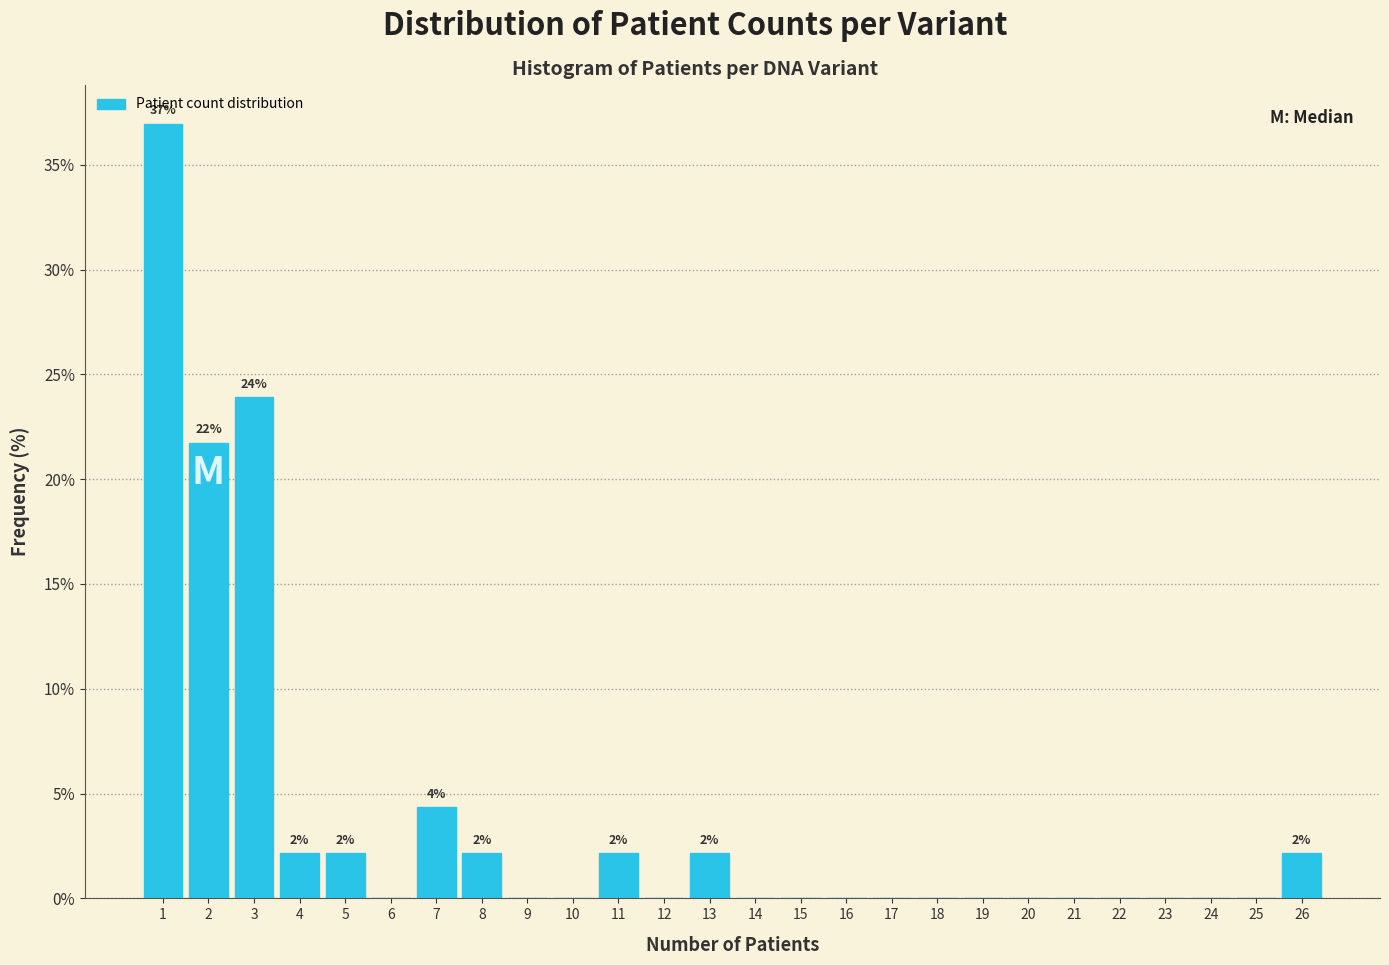

Which range on the x-axis has the tallest bar?

0.5 to 1.5